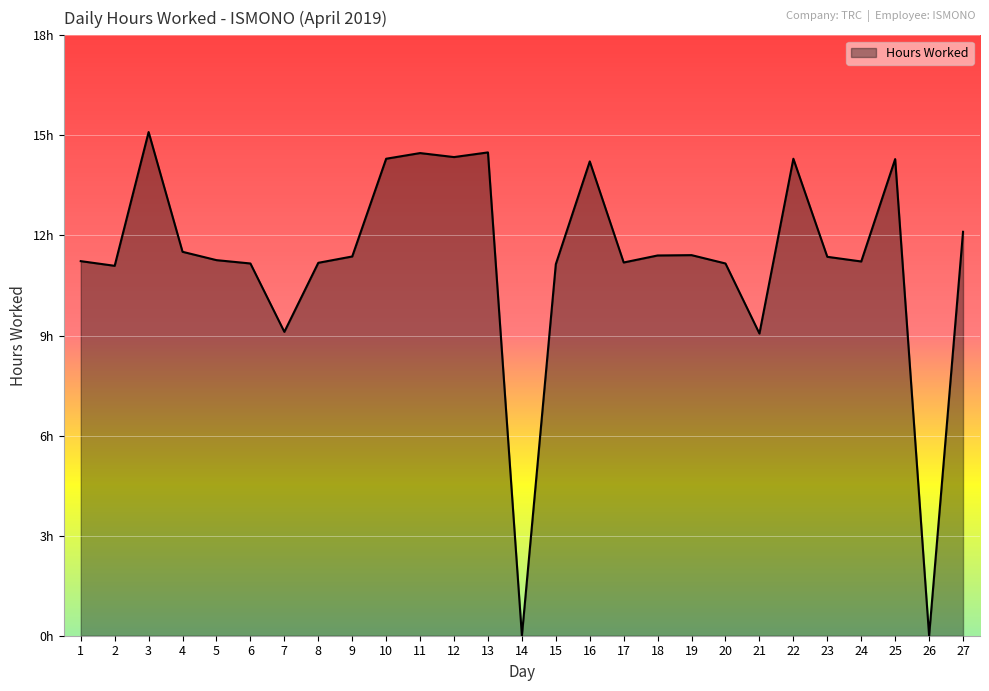

What is the sum of the values at 22 and 3?

29.4